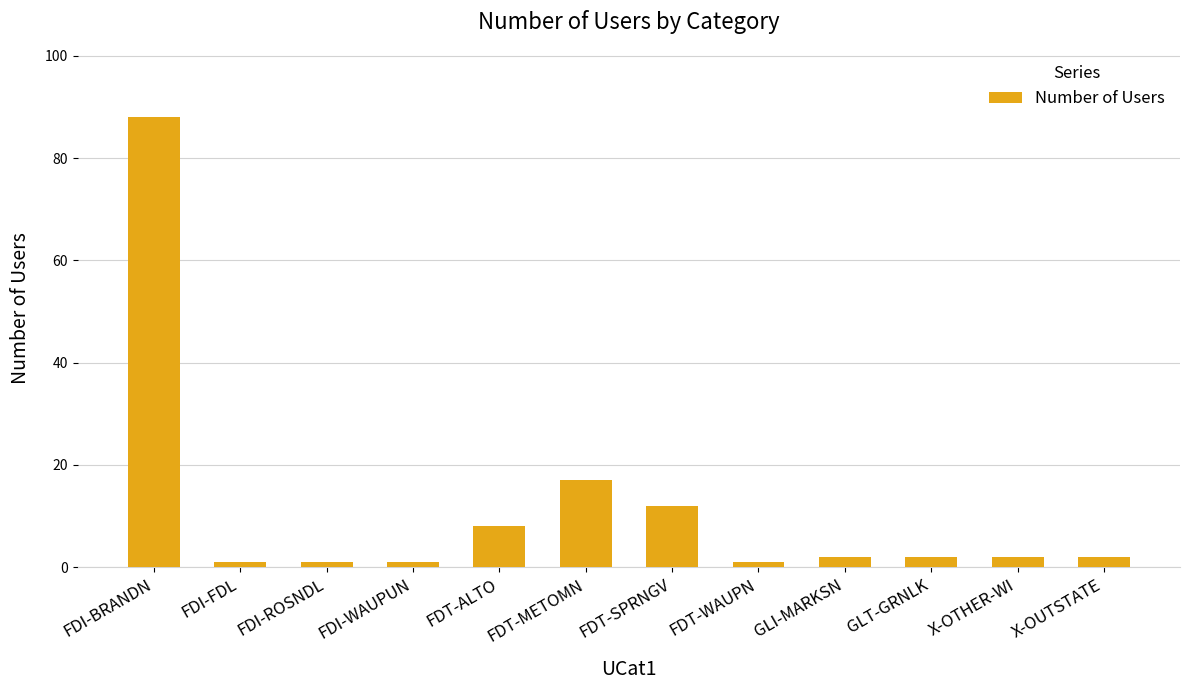

What is the minimum value shown in the chart?

1